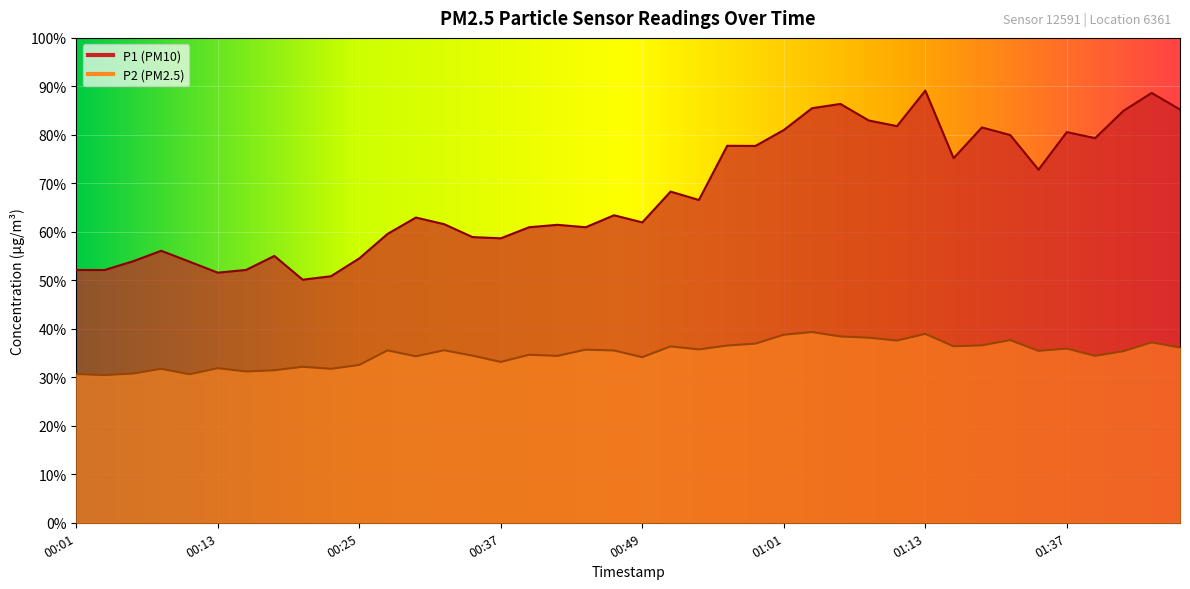

What is the lowest value of the P1 series?

50.1